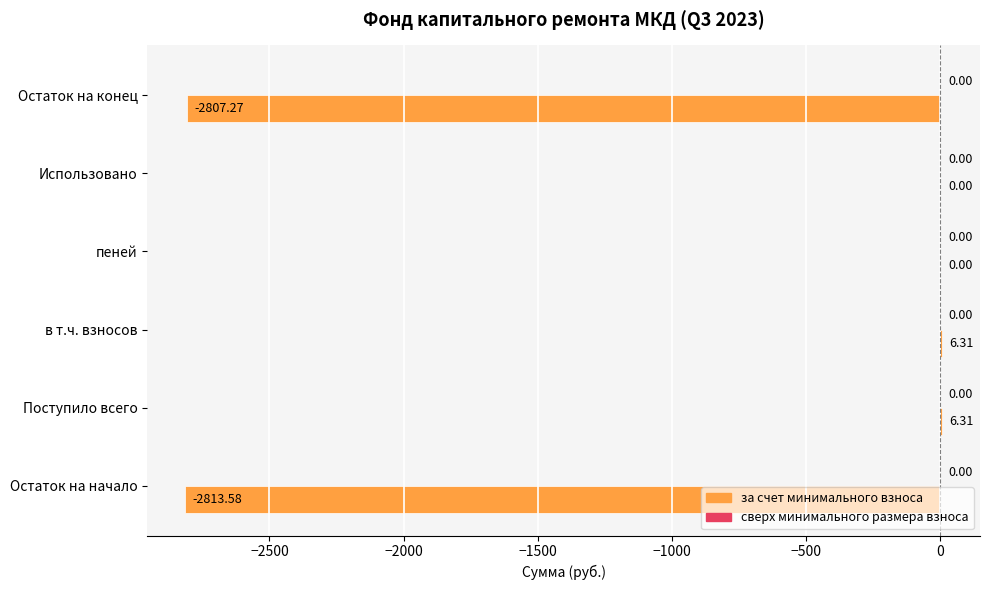

What is the maximum value shown in the chart?

6.3